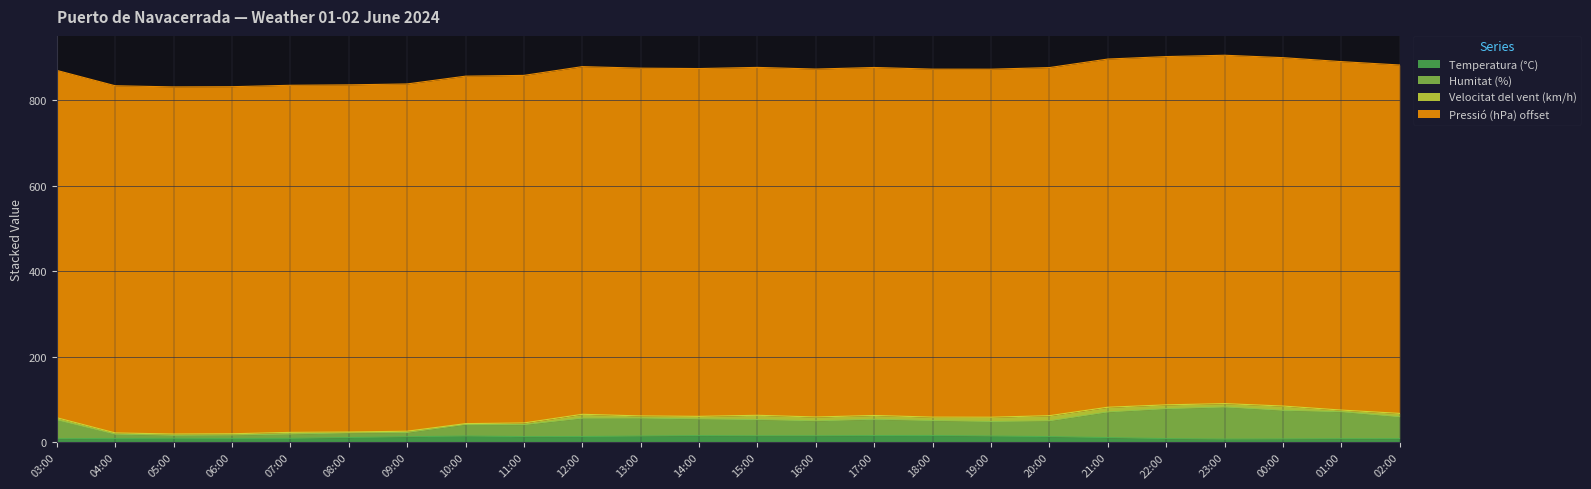

Which series changed the most between 19:00 and 23:00?

Humitat (%)